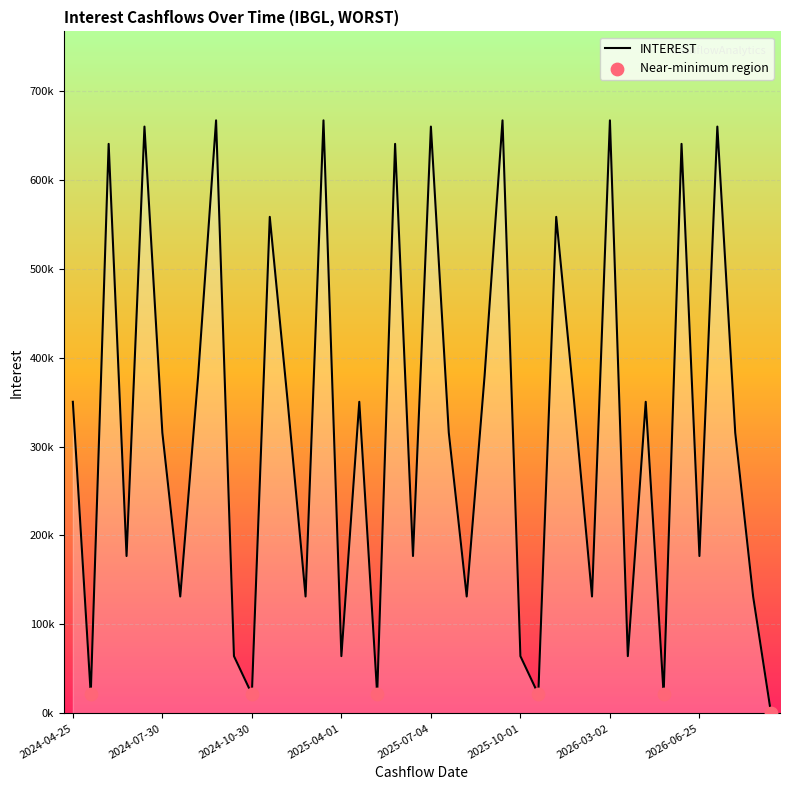

Is this an area chart (filled region under the line)?

Yes